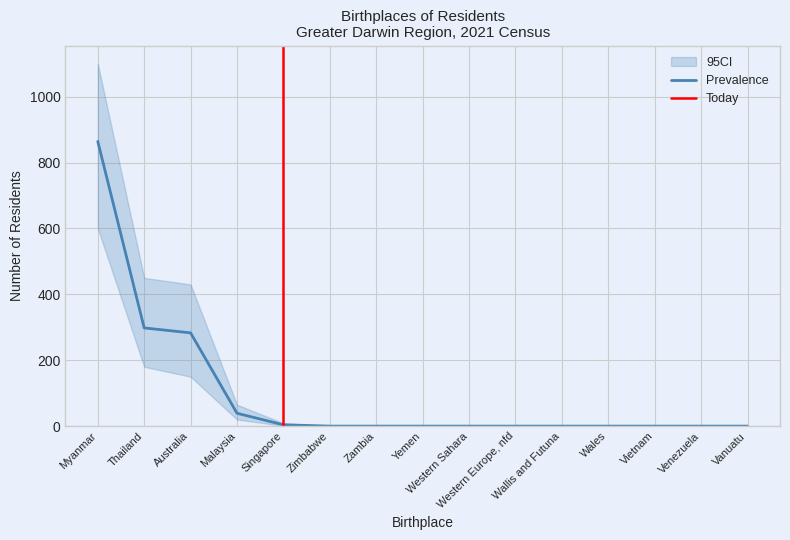

Reading left to right, transcribe all the data shown in this chart.

Prevalence: Myanmar=864	Thailand=298	Australia=283	Malaysia=39	Singapore=4	Zimbabwe=0	Zambia=0	Yemen=0	Western Sahara=0	Western Europe, nfd=0	Wallis and Futuna=0	Wales=0	Vietnam=0	Venezuela=0	Vanuatu=0
CI_lower: Myanmar=600	Thailand=180	Australia=150	Malaysia=20	Singapore=1	Zimbabwe=0	Zambia=0	Yemen=0	Western Sahara=0	Western Europe, nfd=0	Wallis and Futuna=0	Wales=0	Vietnam=0	Venezuela=0	Vanuatu=0
CI_upper: Myanmar=1100	Thailand=450	Australia=430	Malaysia=65	Singapore=9	Zimbabwe=0	Zambia=0	Yemen=0	Western Sahara=0	Western Europe, nfd=0	Wallis and Futuna=0	Wales=0	Vietnam=0	Venezuela=0	Vanuatu=0